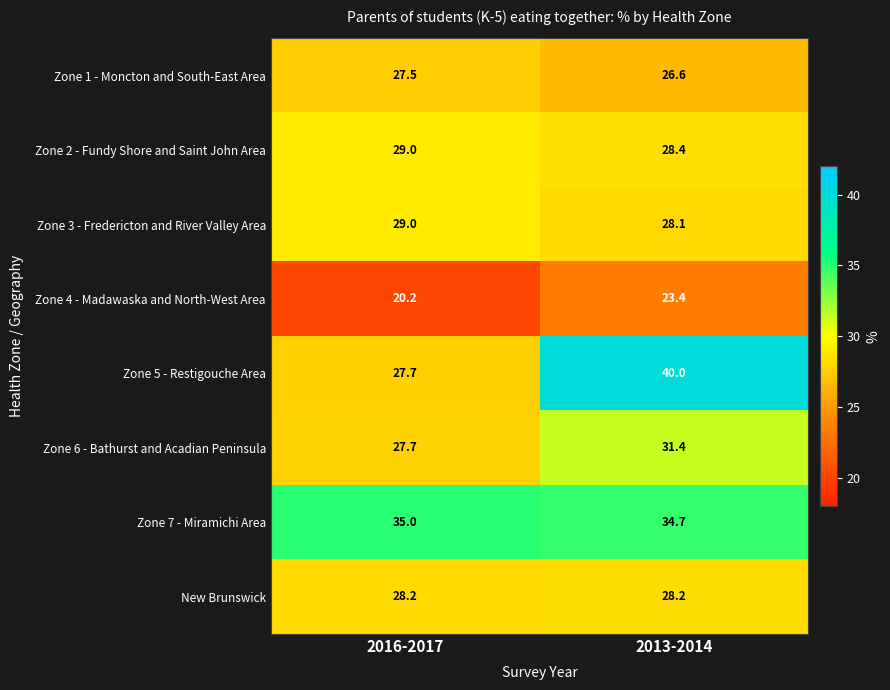

The value of Zone 1 - Moncton and South-East Area at 2013-2014 is 15.1. True or false?

False